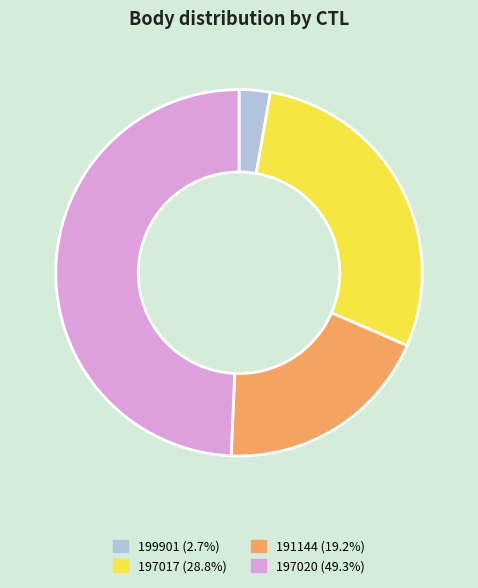

What is the ratio of the value at 197020 to the value at 191144?

2.6